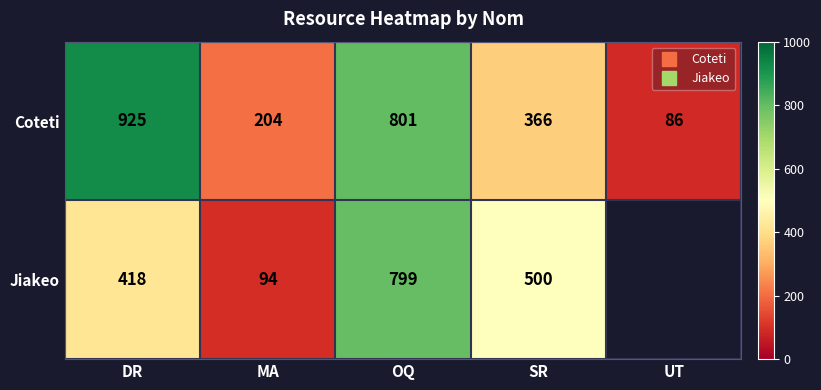

Which series has the largest total across all categories?

Coteti